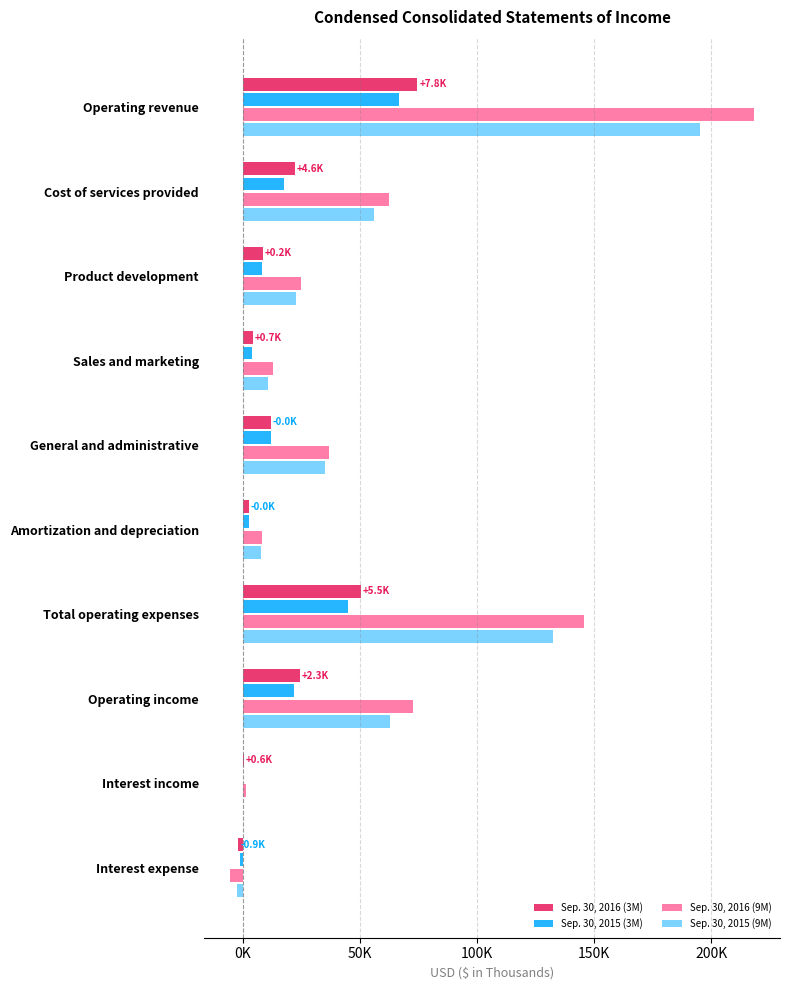

What is the maximum value shown in the chart?

218248